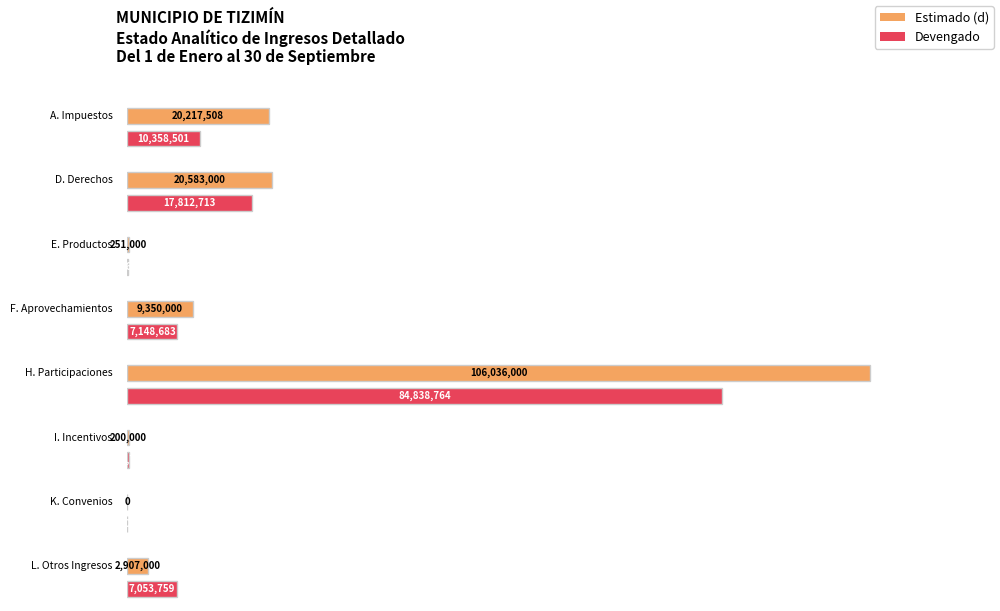

How many data points in Estimado (d) are above 9350000?

3